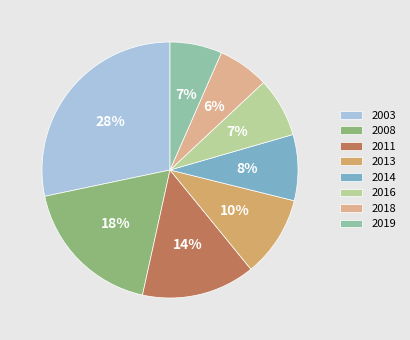

Count the number of slices in the pie.

8